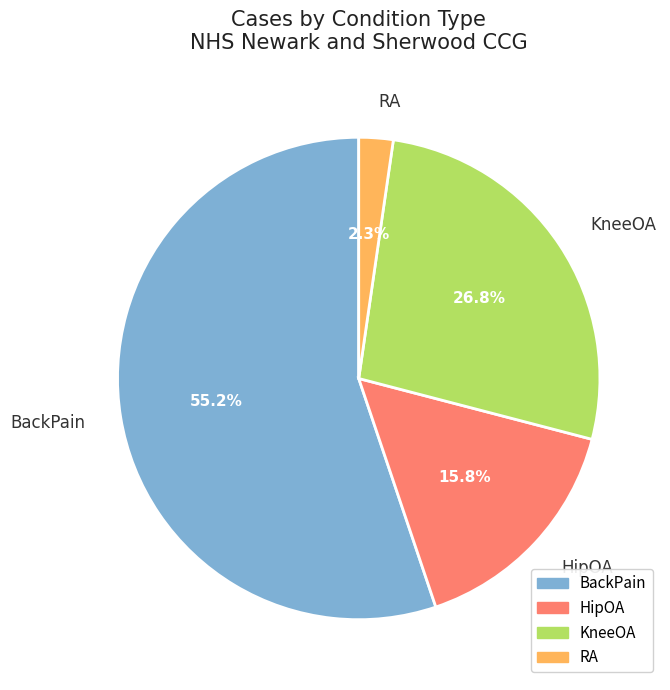

What is the majority slice?

BackPain